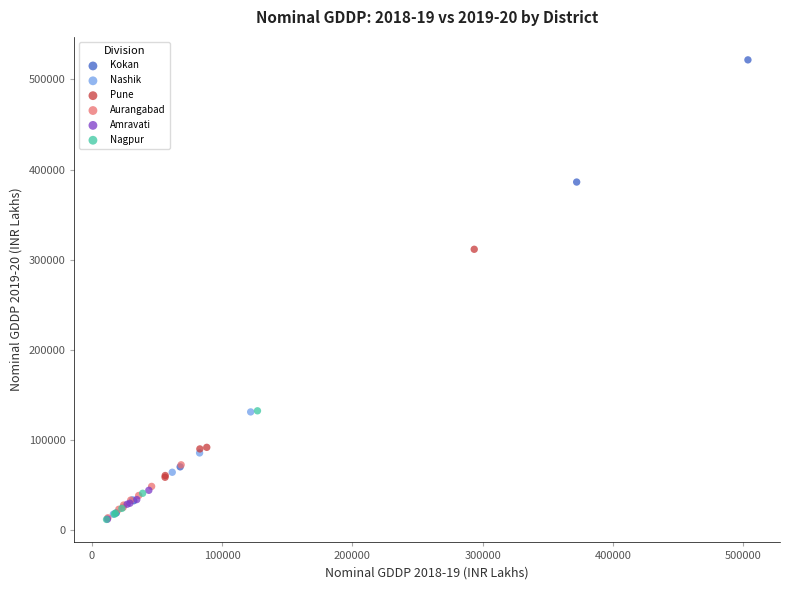

Which series contains the highest Y value?

Kokan